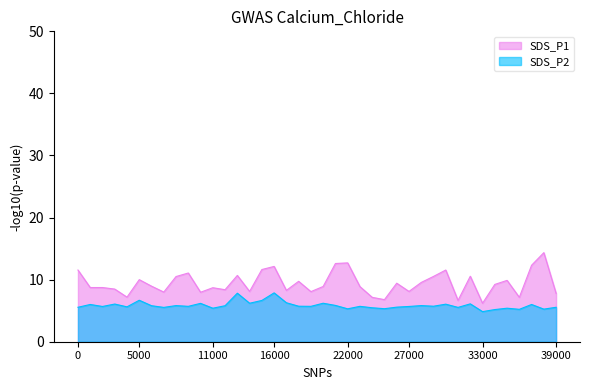

At which label does SDS_P2 first exceed 5?

0